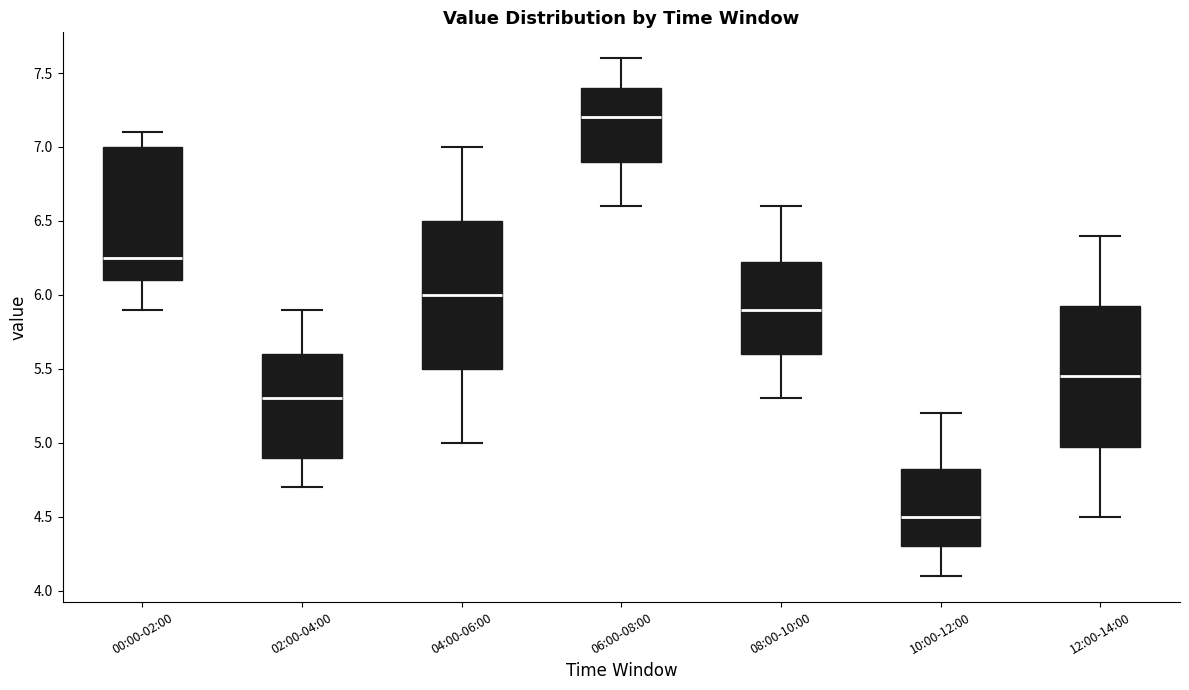

Reading left to right, transcribe this box plot: for each box, give where its median line is, the range the box spans, and where its two whiskers end, as read against the y-axis. The values are not printed on the chart, so give them approximately, as read against the axis.

00:00-02:00: median 6.25, box 6.10 to 7.00, whiskers 5.90 to 7.10
02:00-04:00: median 5.30, box 4.90 to 5.60, whiskers 4.70 to 5.90
04:00-06:00: median 6.00, box 5.50 to 6.50, whiskers 5.00 to 7.00
06:00-08:00: median 7.20, box 6.90 to 7.40, whiskers 6.60 to 7.60
08:00-10:00: median 5.90, box 5.60 to 6.25, whiskers 5.30 to 6.60
10:00-12:00: median 4.50, box 4.30 to 4.85, whiskers 4.10 to 5.20
12:00-14:00: median 5.45, box 5.00 to 5.95, whiskers 4.50 to 6.40